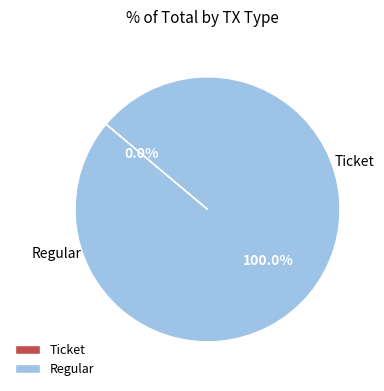

The Regular slice represents 100% of the pie. True or false?

True